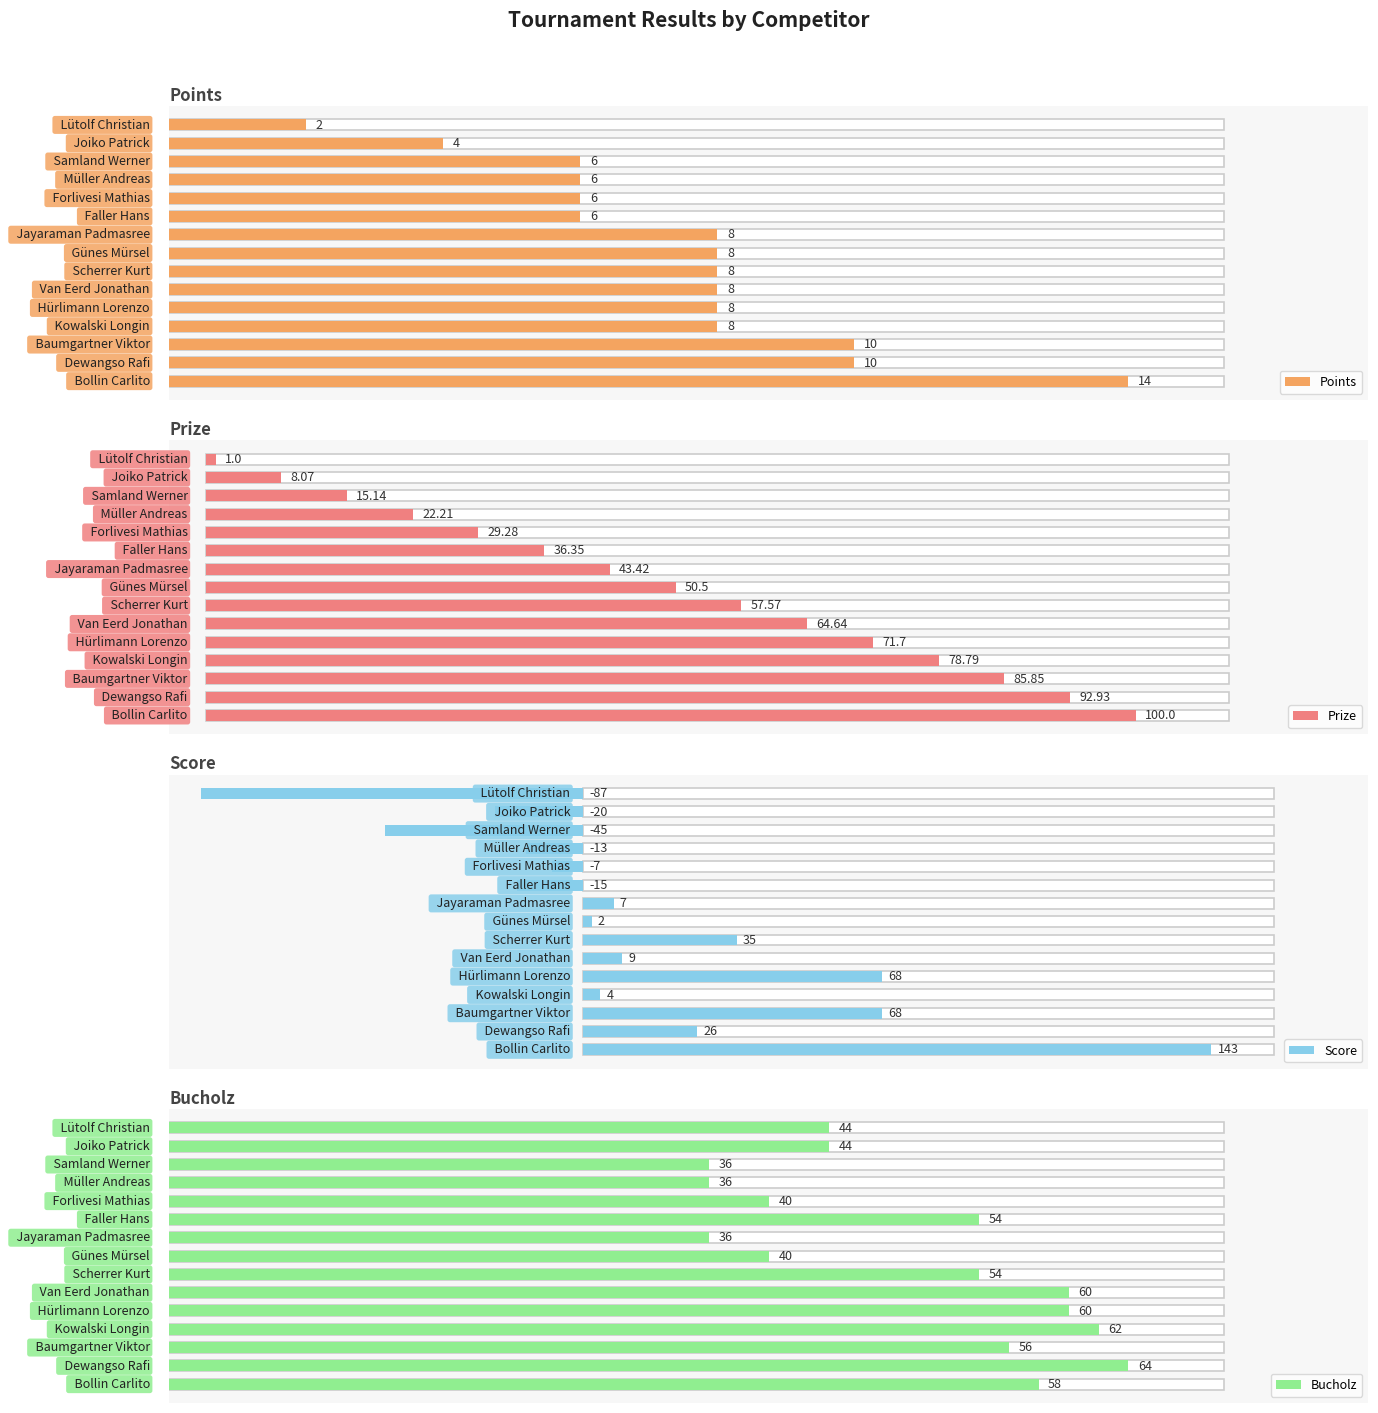

Which series has the largest range (max minus min)?

Score